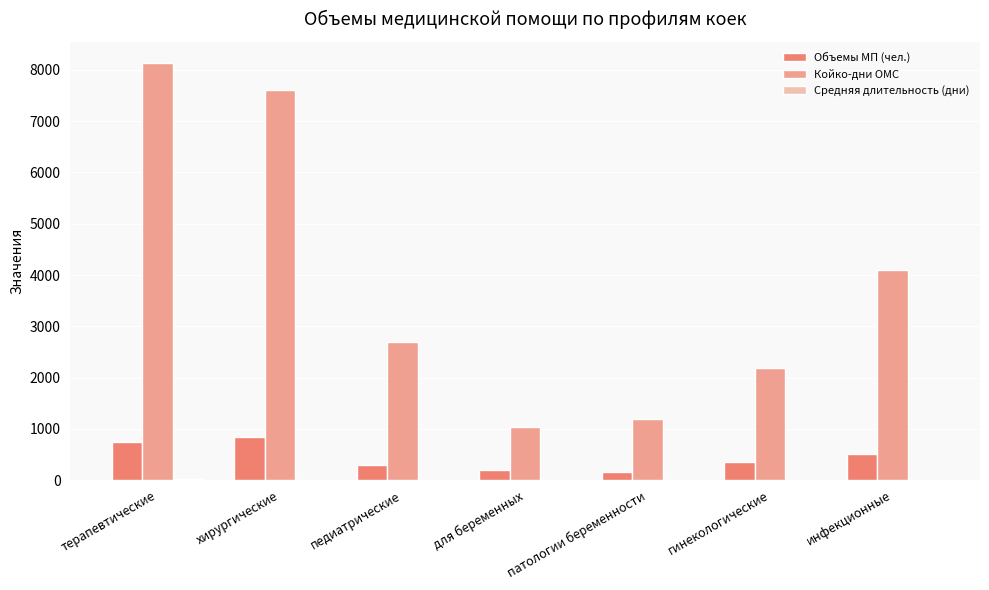

Which series changed the most between терапевтические and педиатрические?

Койко-дни ОМС